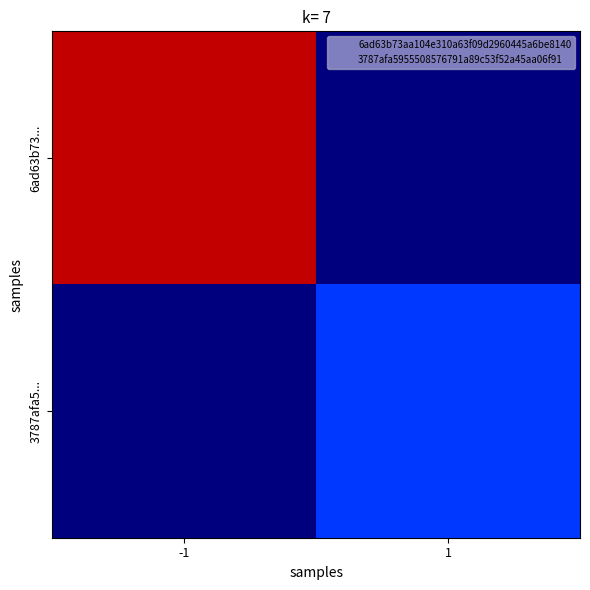

Reading left to right, transcribe all the data shown in this chart.

6ad63b73...: -1=47	1=0
3787afa5...: -1=0	1=9